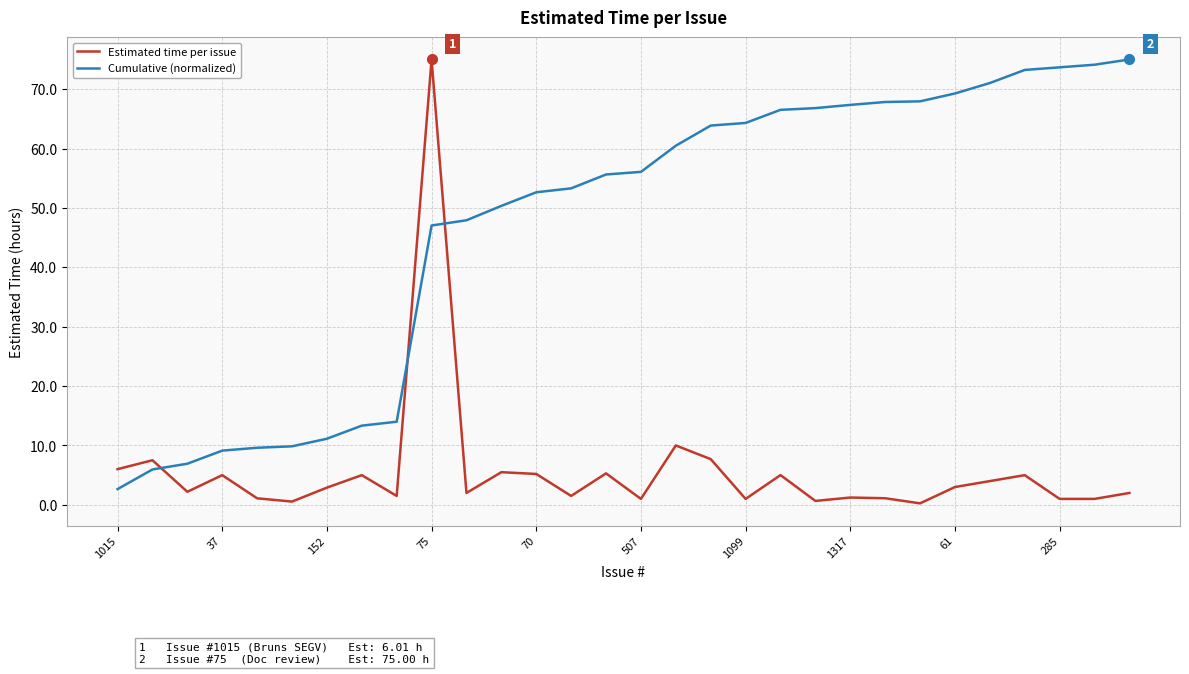

List the series in order of their overall mean, lowest first.

Estimated time per issue, Cumulative (normalized)